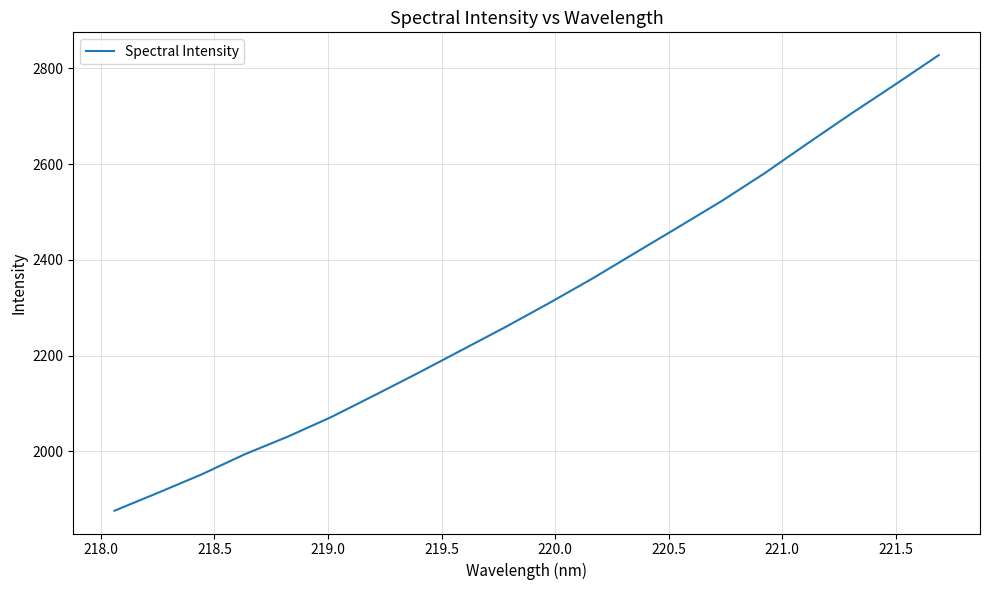

What is the maximum value shown in the chart?

2827.7